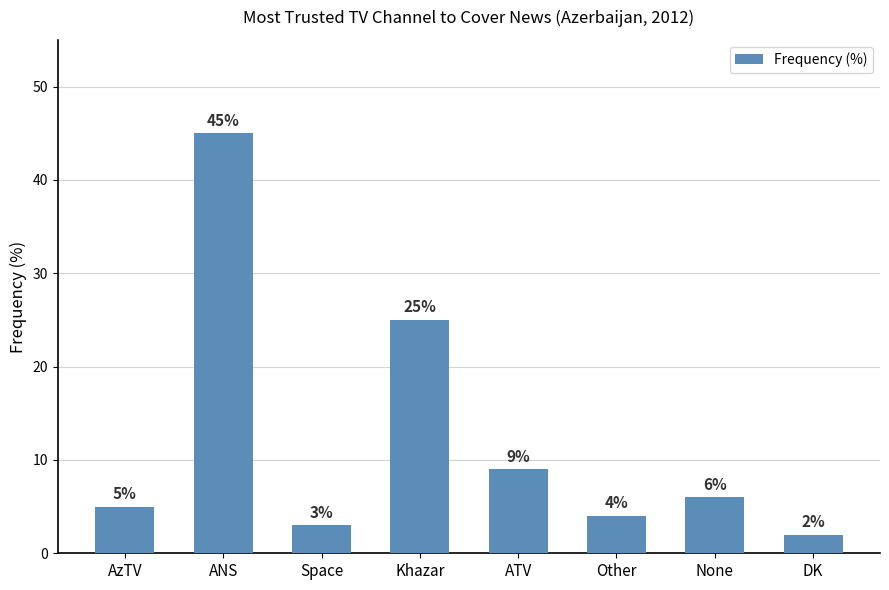

Rank the categories by value from highest to lowest.

ANS, Khazar, ATV, None, AzTV, Other, Space, DK